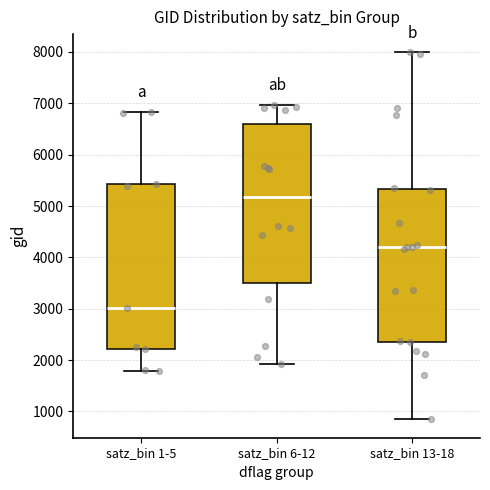

Which box's median line is the lowest?

satz_bin 1-5